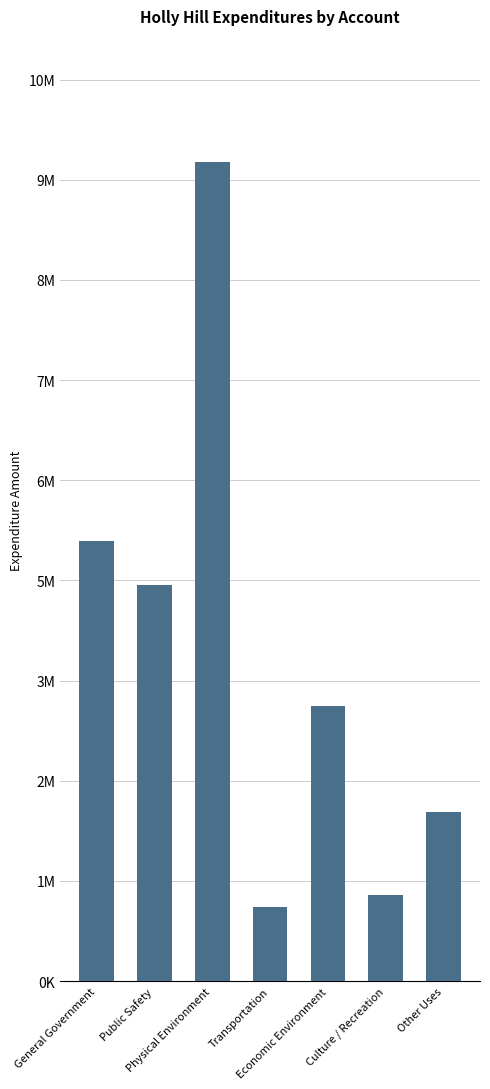

Are the bars grouped side by side (vs. stacked)?

No